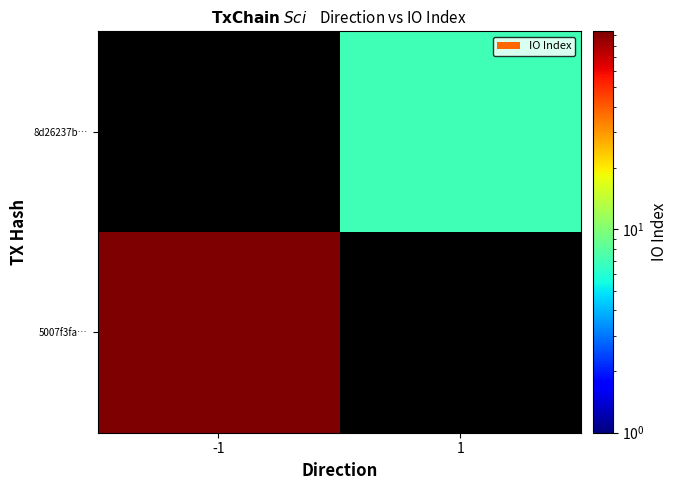

Is the value of 5007f3fa… at 1 greater than the value of 8d26237b… at 1?

No